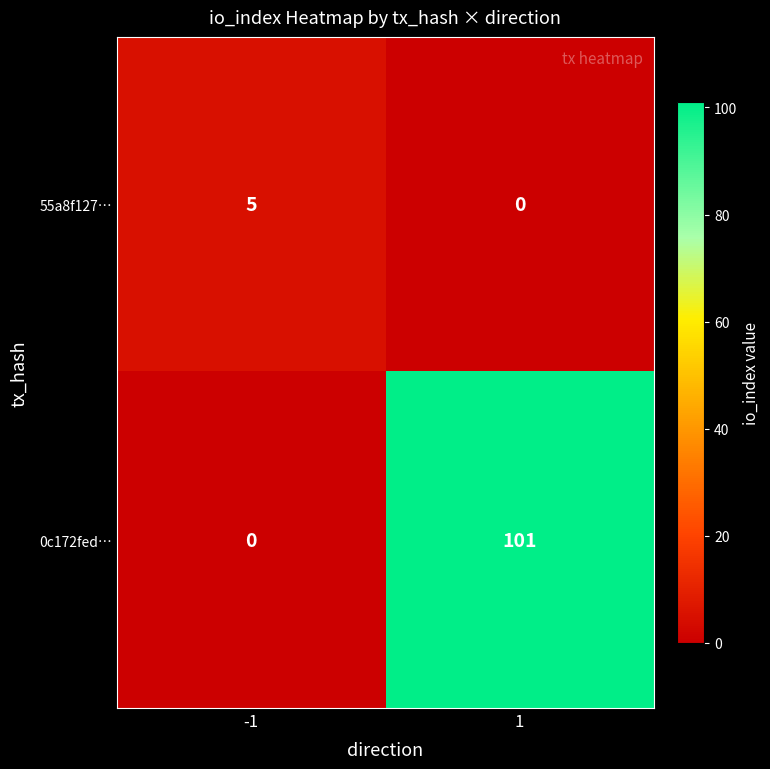

At how many categories does at least one series exceed 78?

1